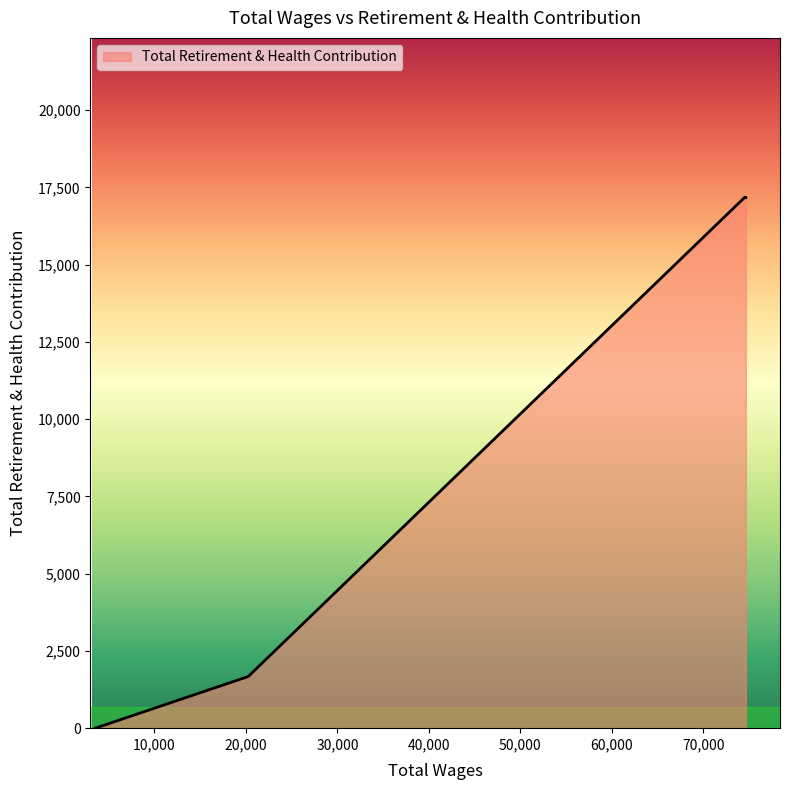

What is the difference between the maximum and minimum values?

17181